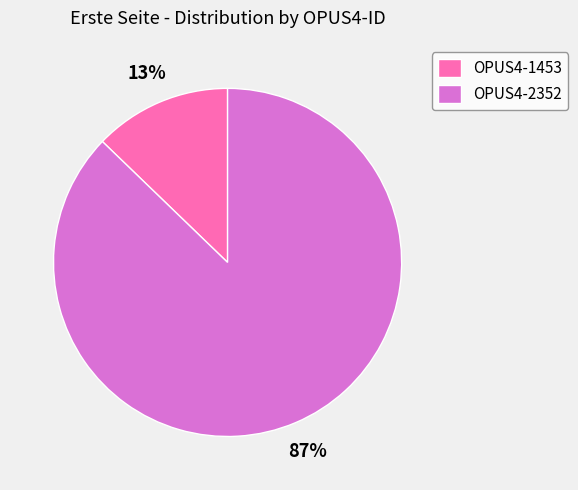

Count the number of slices in the pie.

2